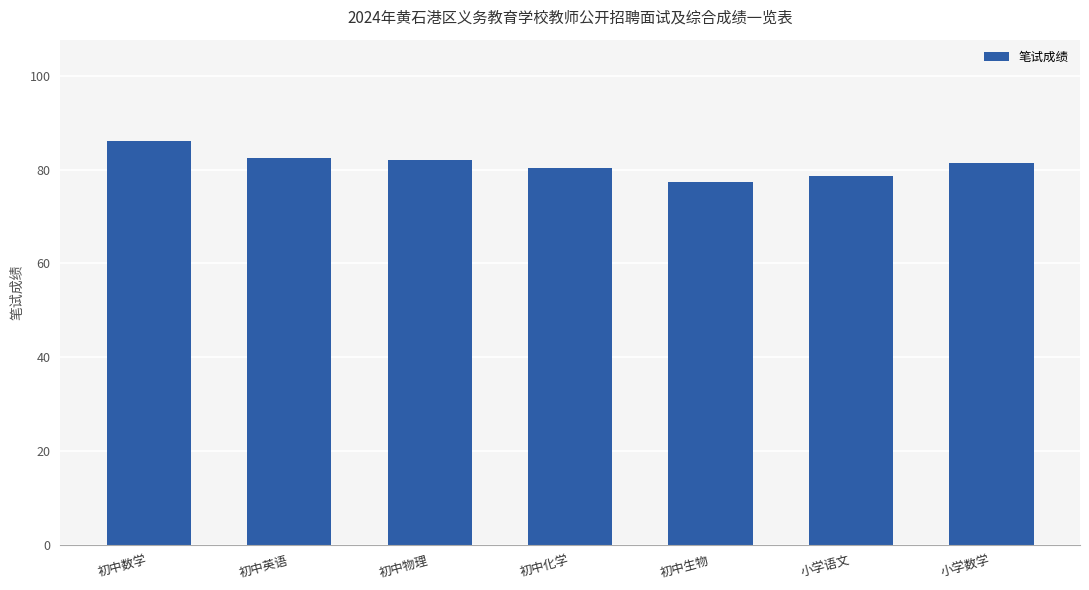

Where does the data first go above 81?

初中数学